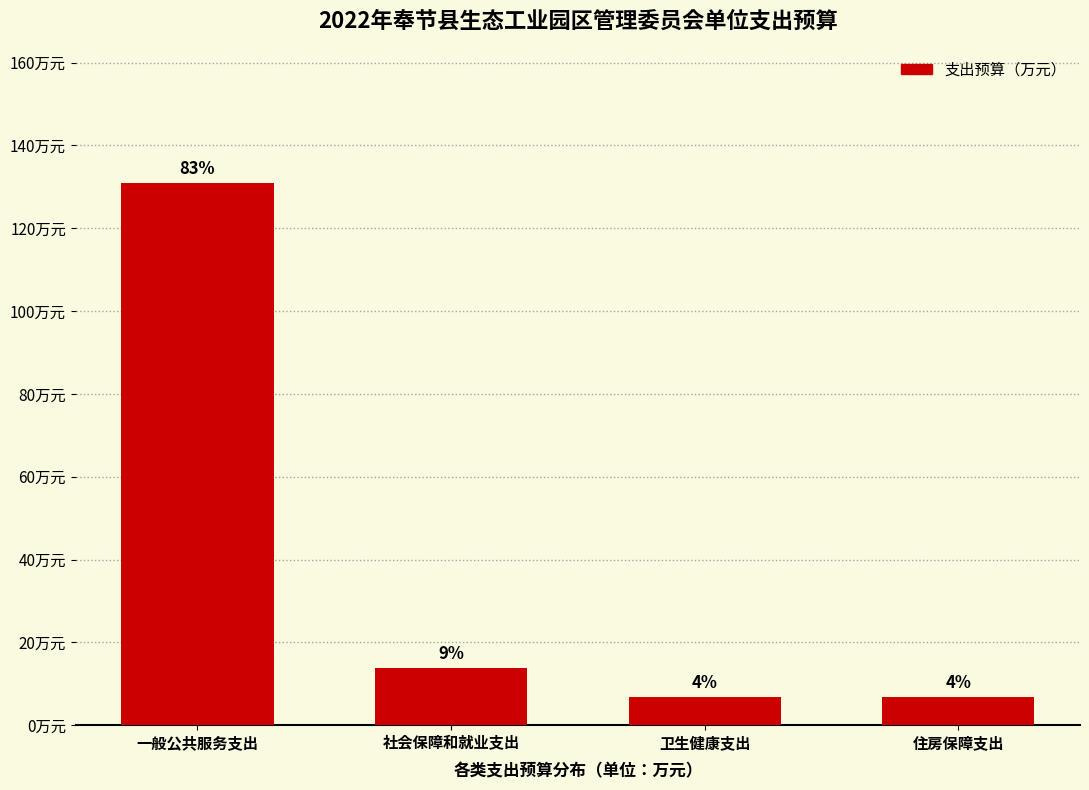

Does the chart contain any negative values?

No